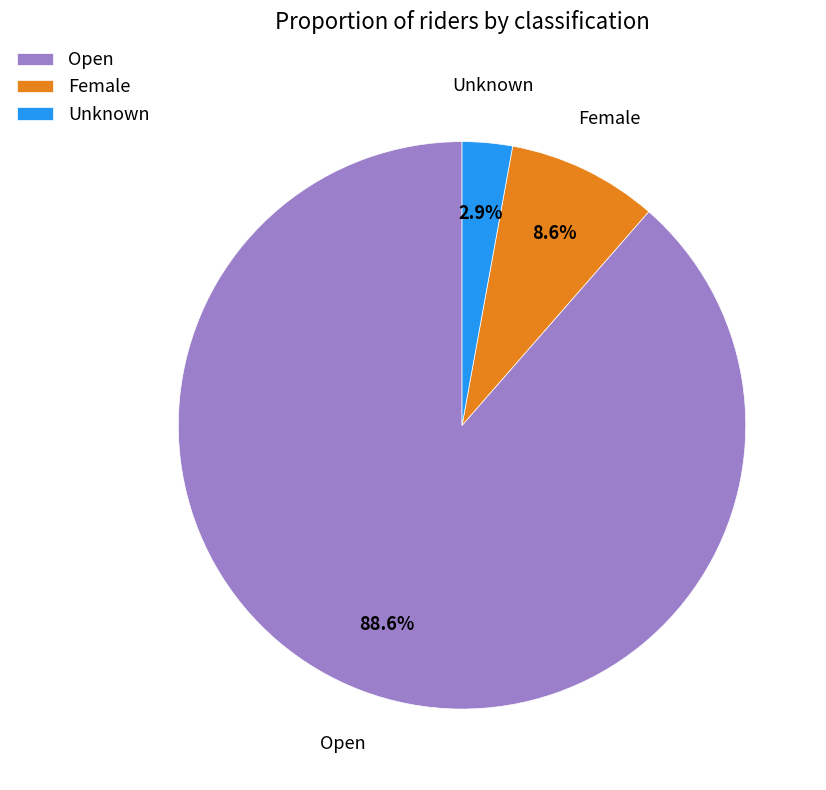

Which slice represents more than half of the pie?

Open